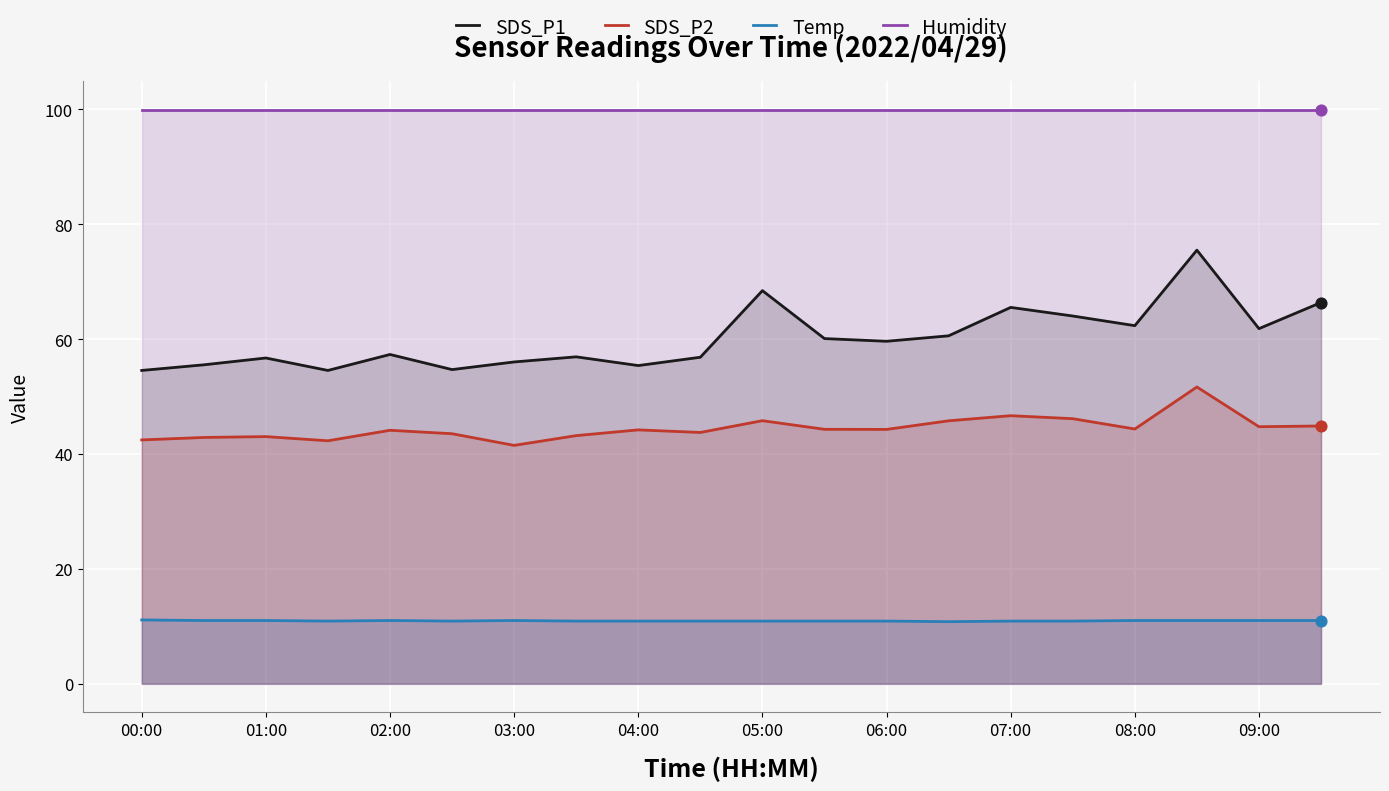

Which series has the largest total across all categories?

Humidity